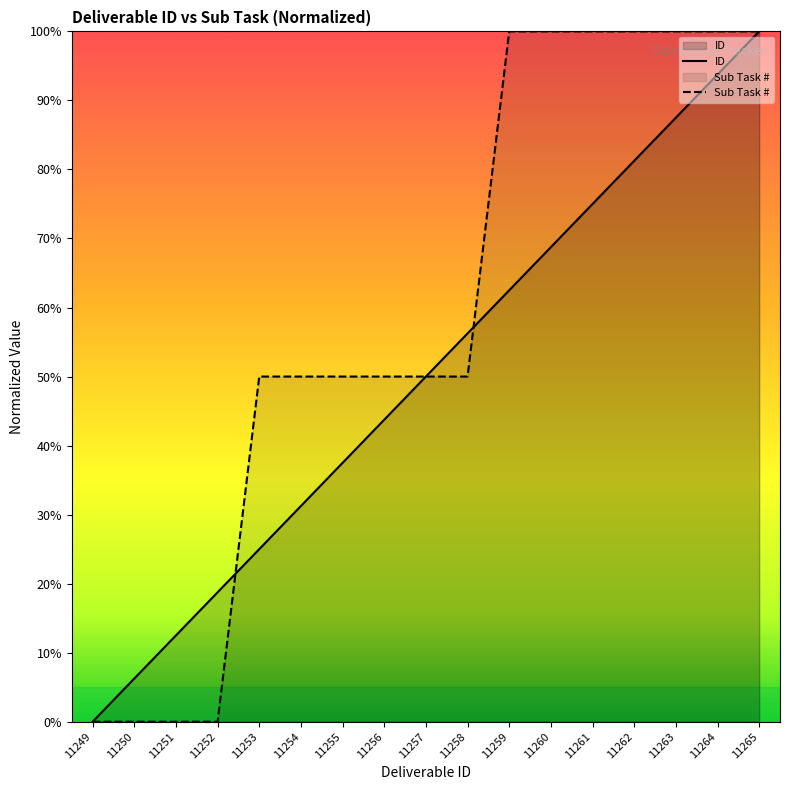

At how many categories does at least one series exceed 60?

7